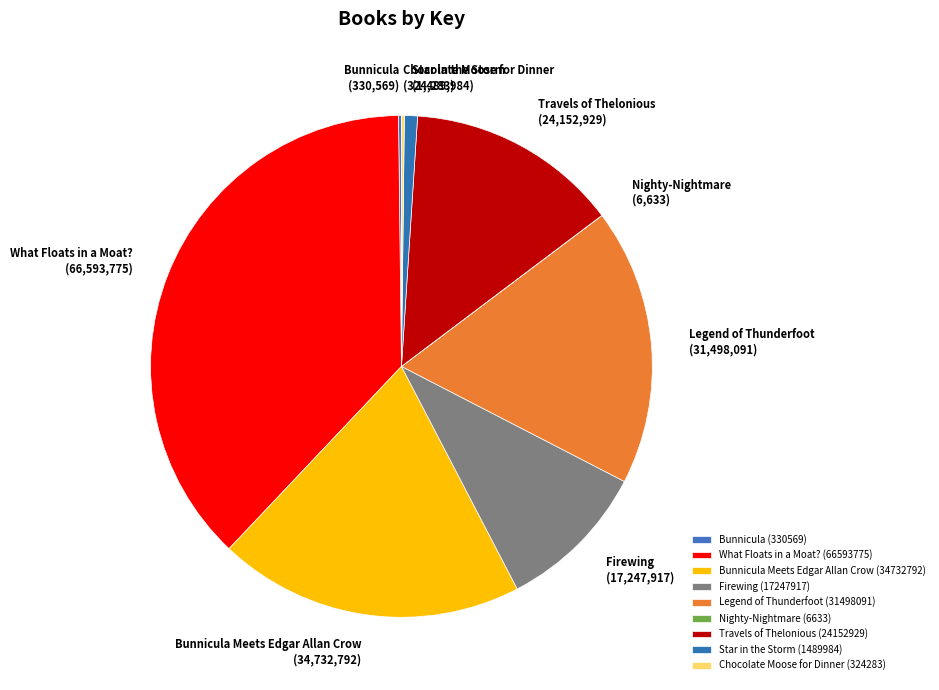

Does any single category account for the majority?

No